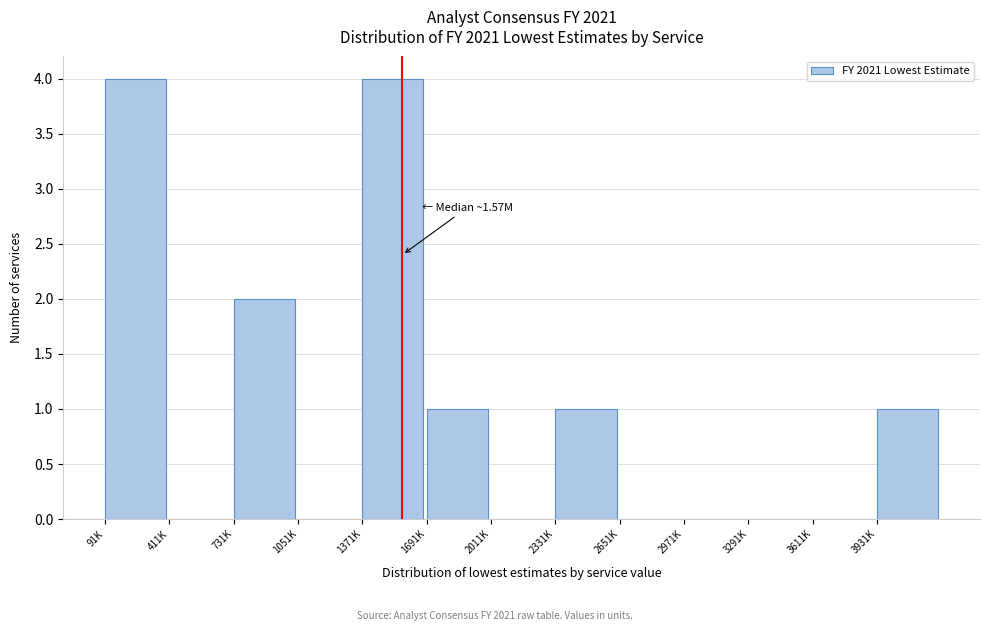

Reading left to right, list all the values displayed in this chart.

91K=4	411K=0	731K=2	1051K=0	1371K=4	1691K=1	2011K=0	2331K=1	2651K=0	2971K=0	3291K=0	3611K=0	3931K=1